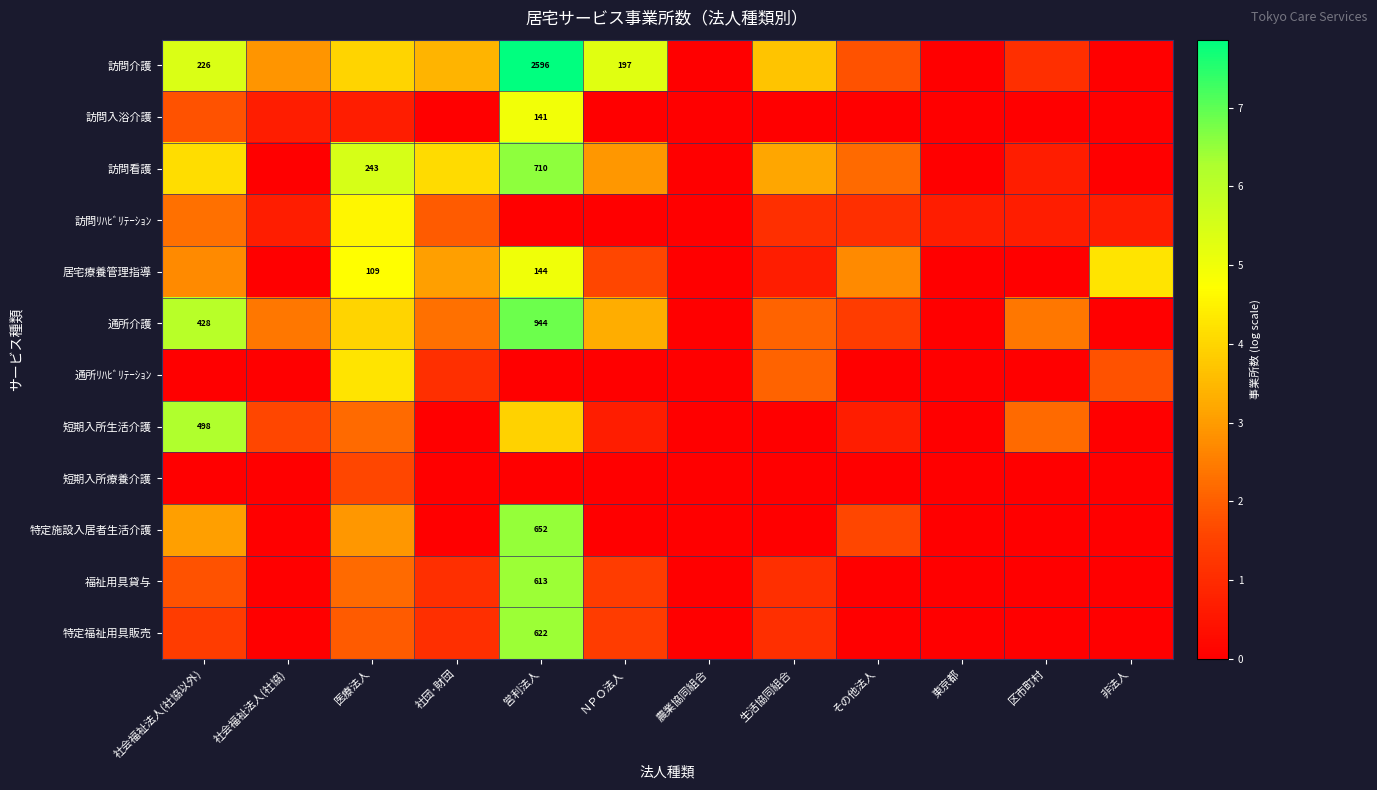

At which label does 通所介護 reach its peak?

営利法人